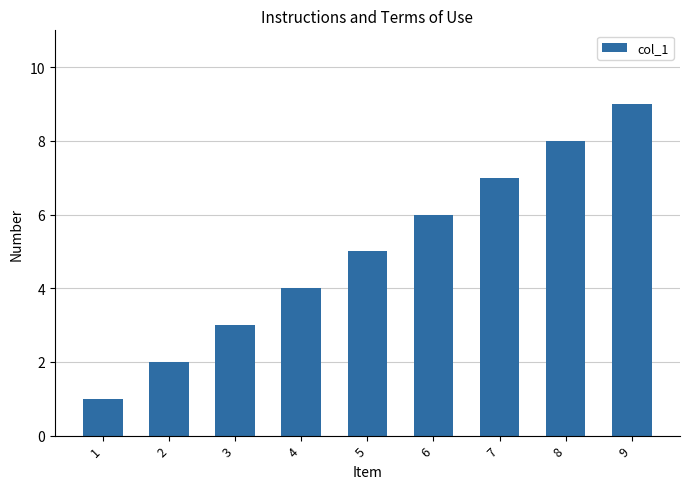

The chart shows a value of 13 at 8. True or false?

False